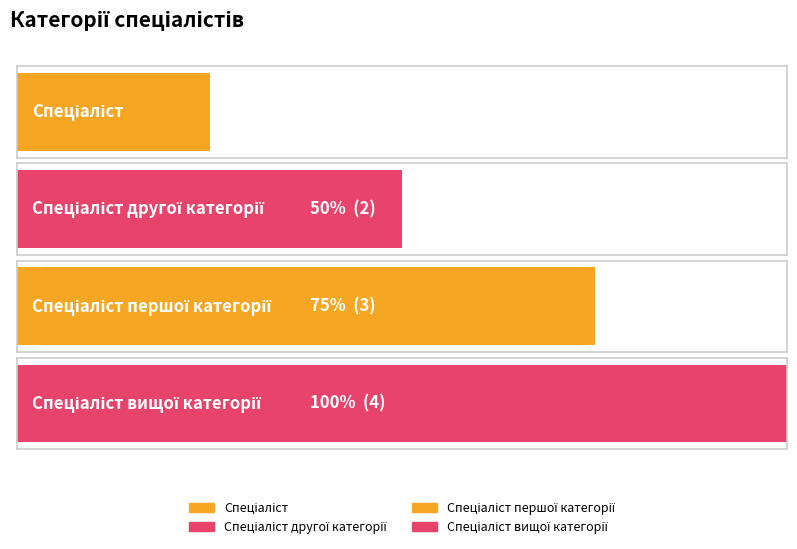

How many bars are there in total?

4